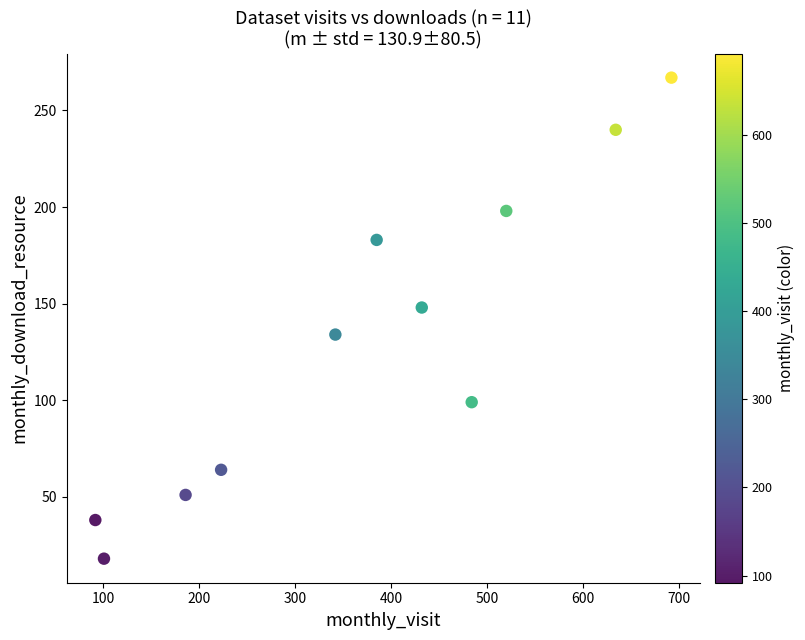

What is the range of Y values (max minus min)?

249